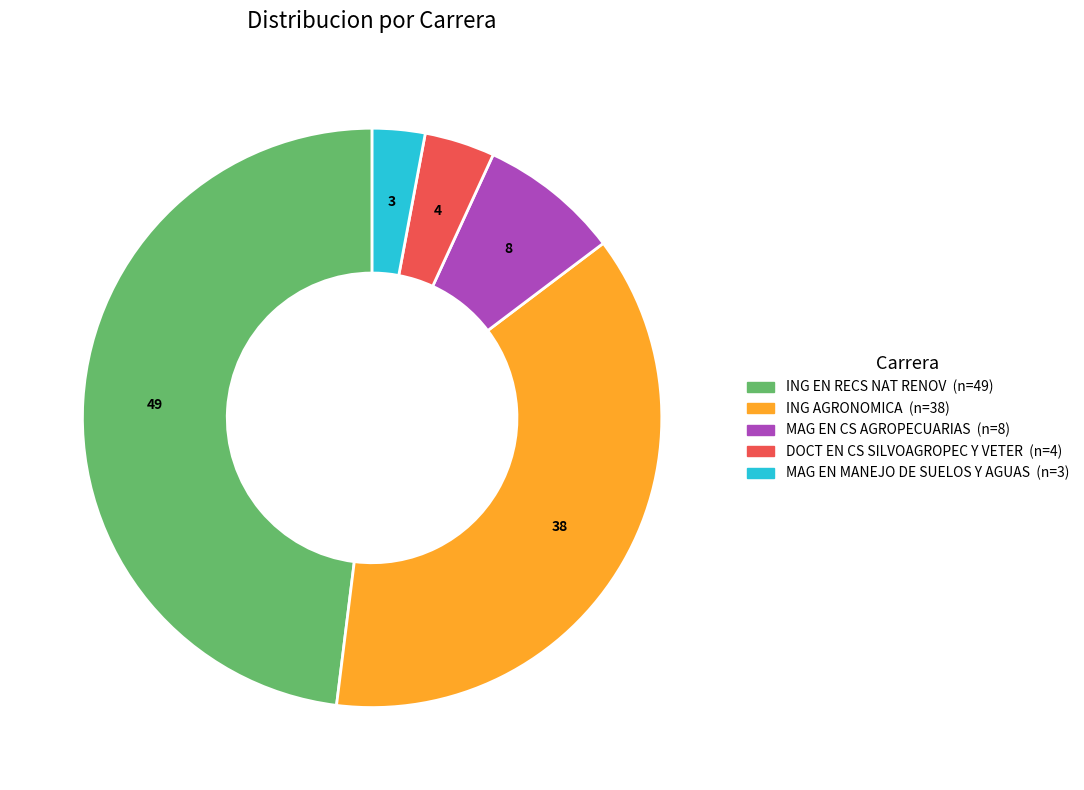

How many slices are in this pie chart?

5